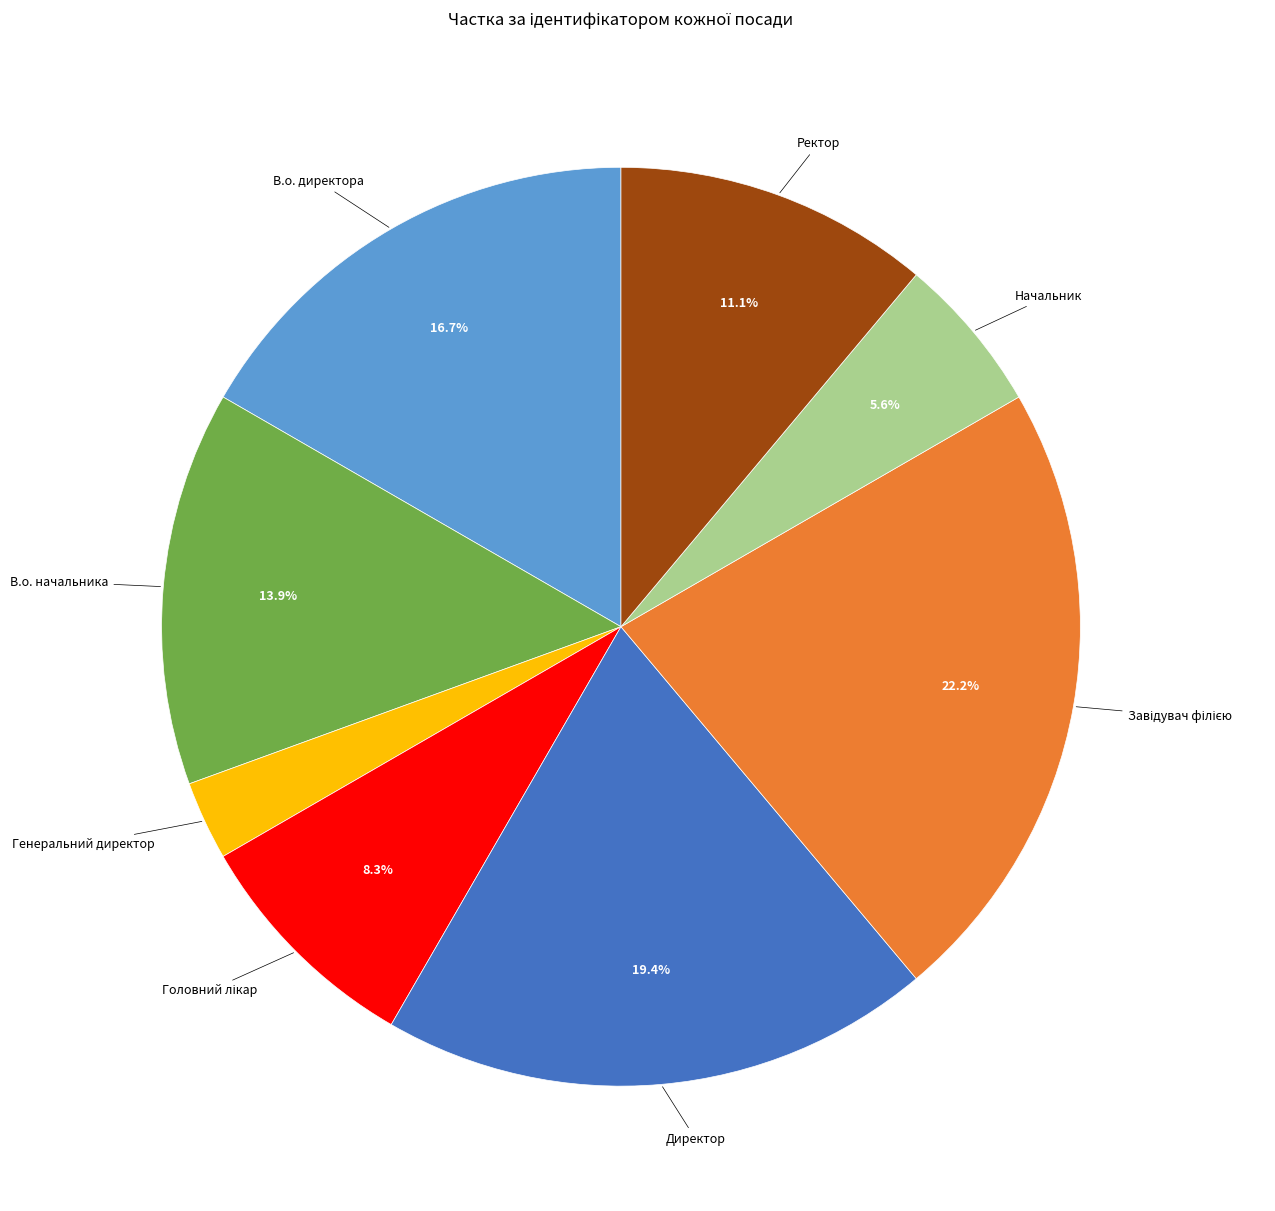

Does Начальник represent more than half of the total?

No